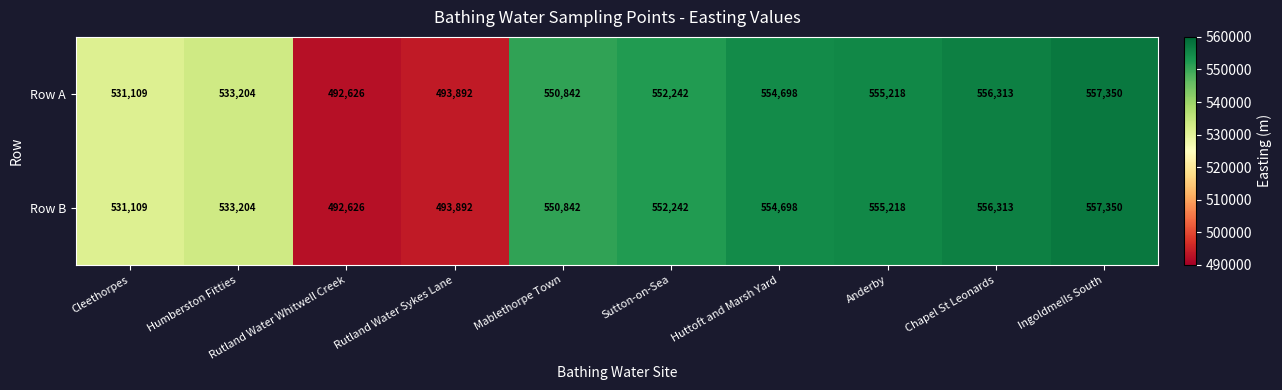

At which category is the sum across all series the highest?

Ingoldmells South